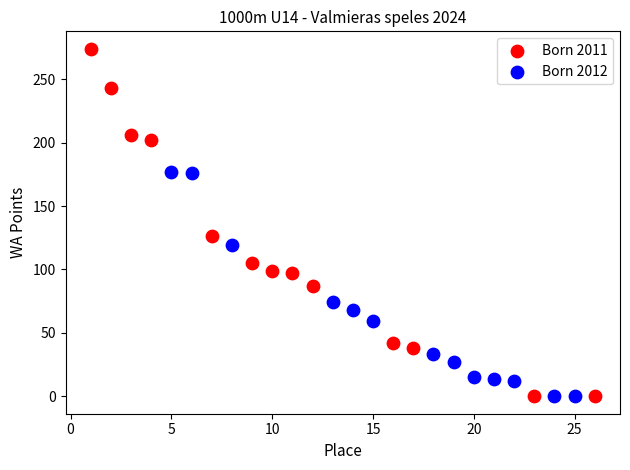

Which series has the widest spread of Y values?

Born 2011